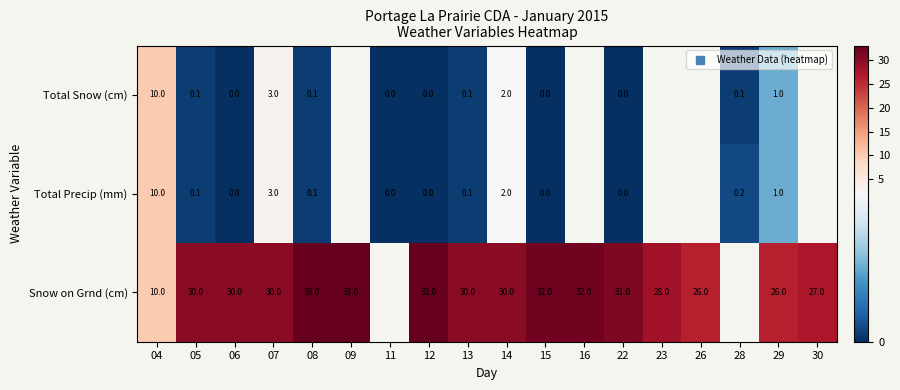

How many categories are shown in the chart?

18